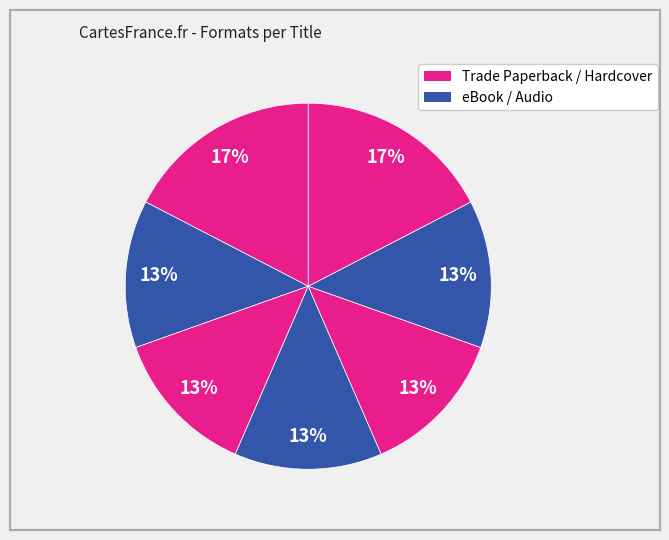

How many segments does this pie chart have?

7